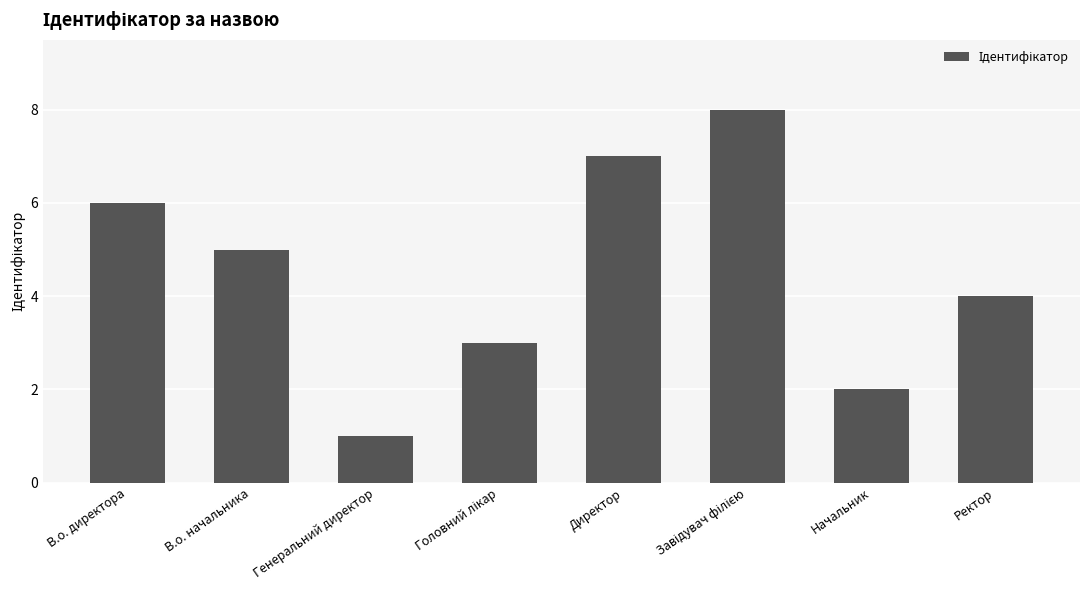

What is the sum of all values?

36